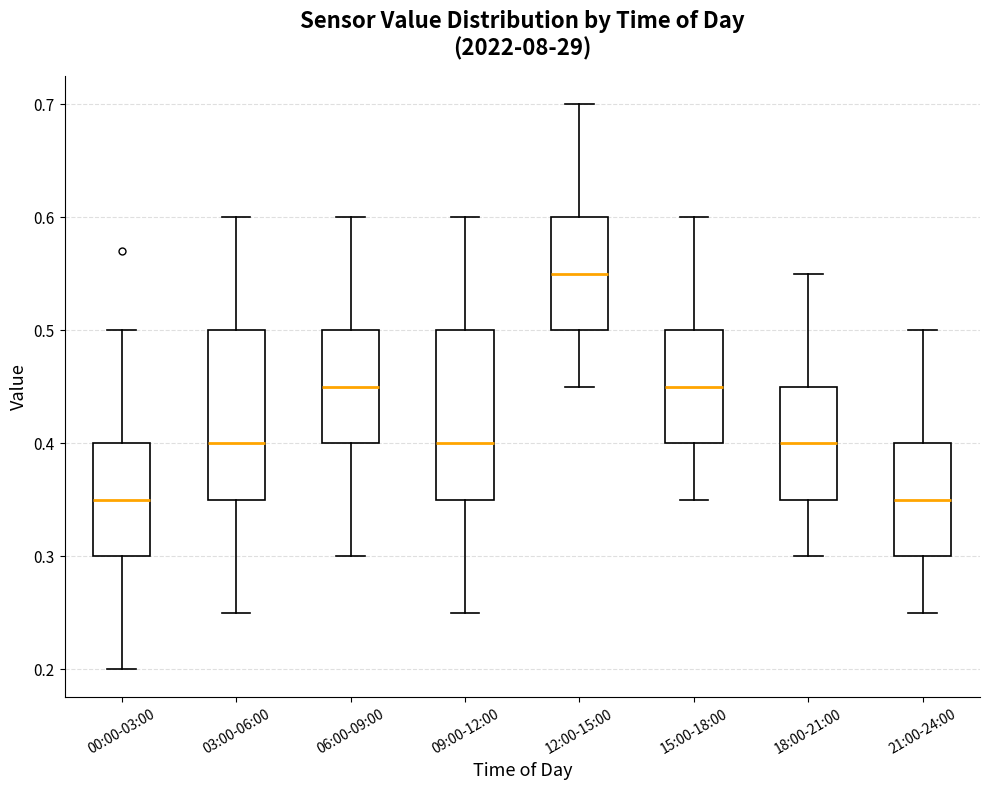

Where does the upper whisker of the box for 15:00-18:00 end on the y-axis? The values are not printed on the chart, so give them approximately, as read against the axis.

0.60